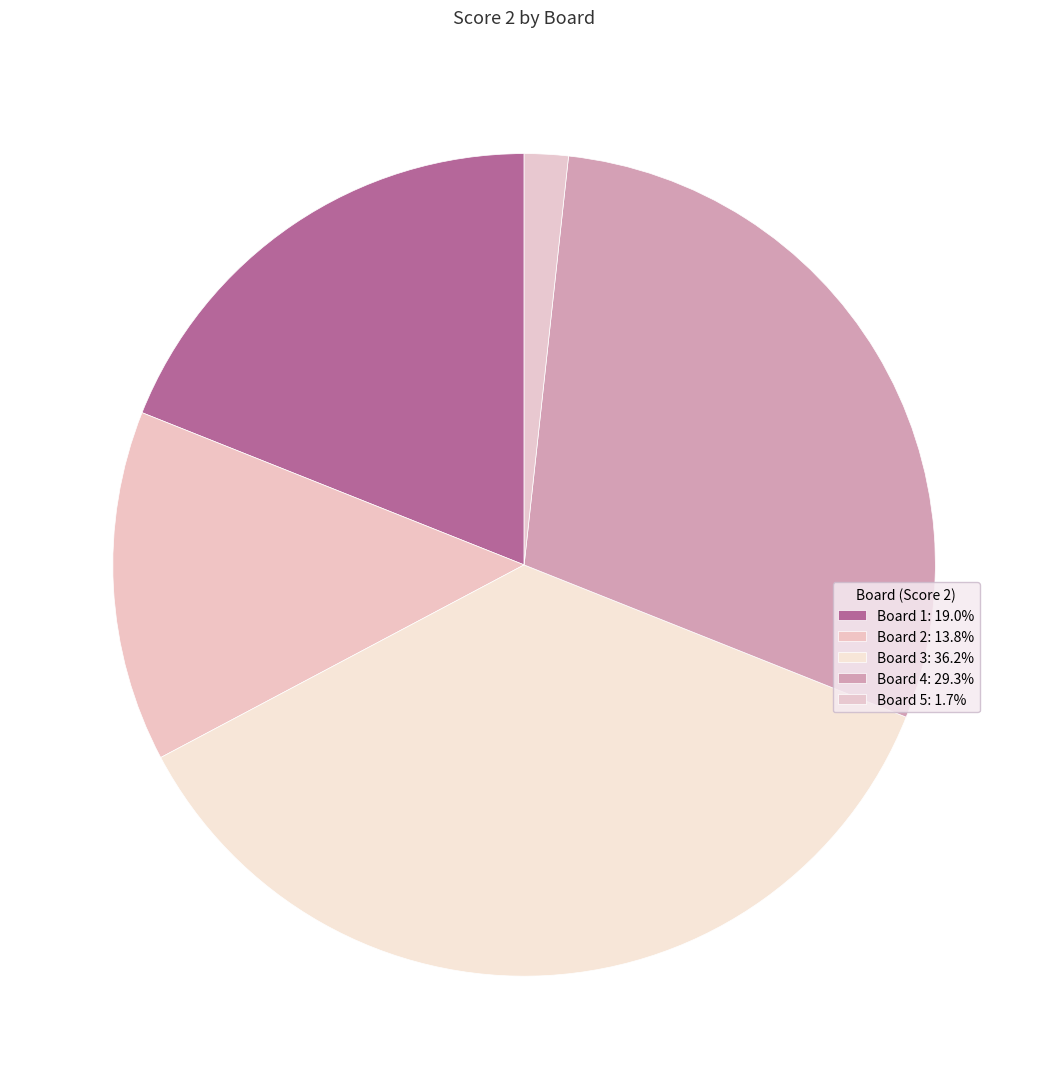

What percentage is the Board 4 slice, to the nearest percent?

29%